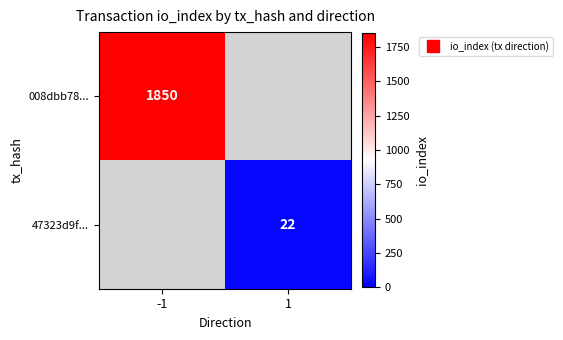

What is the maximum value shown in the chart?

1850.0